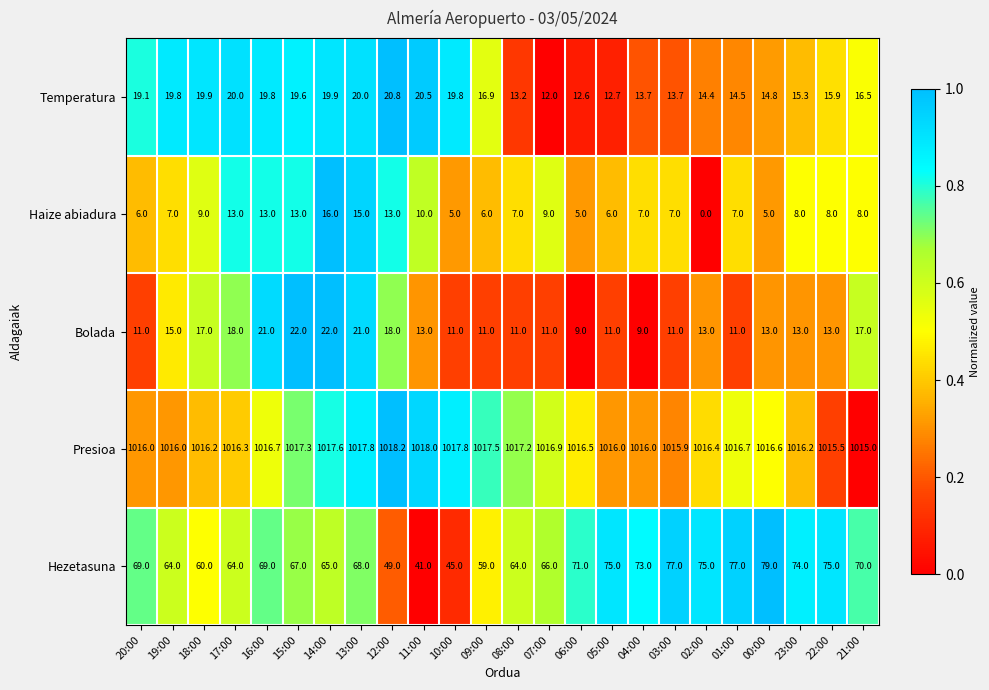

Which series has the widest spread of values?

Hezetasuna